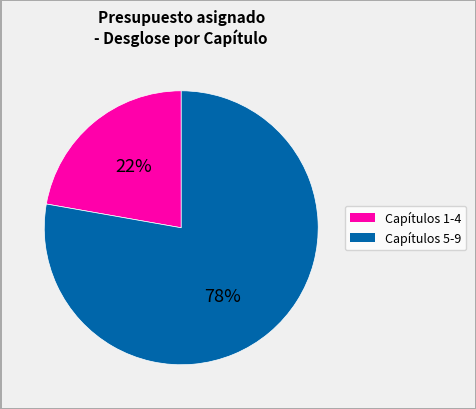

To the nearest percent, what is the average slice percentage?

50%